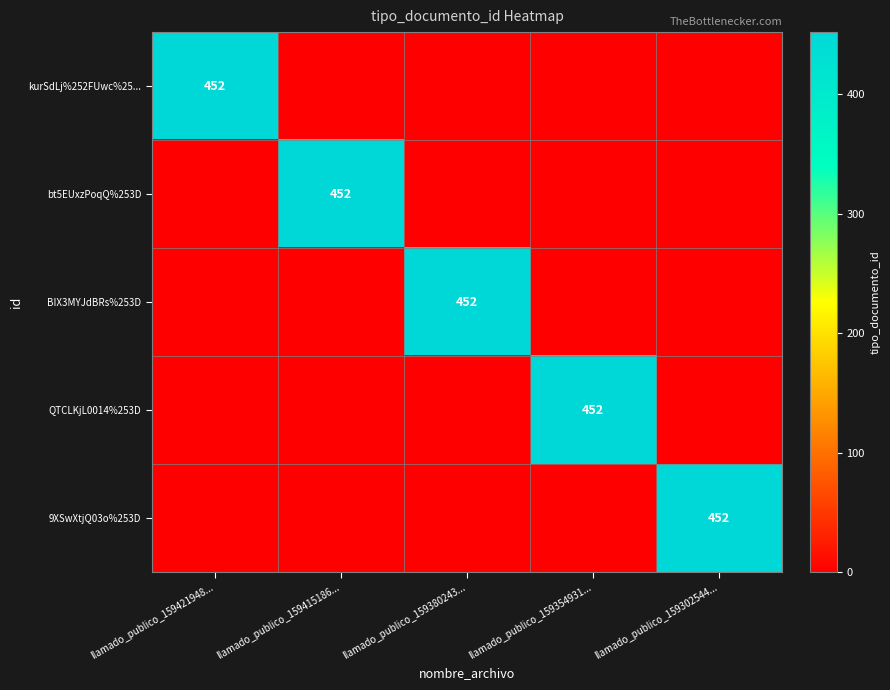

The bt5EUxzPoqQ%253D series shows 159 at llamado_publico_159415186.... True or false?

False